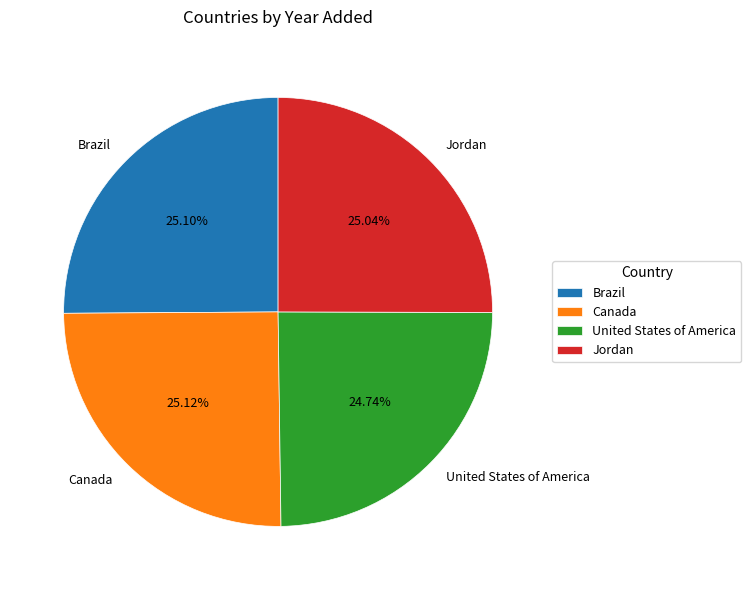

Is Canada the majority of the pie?

No